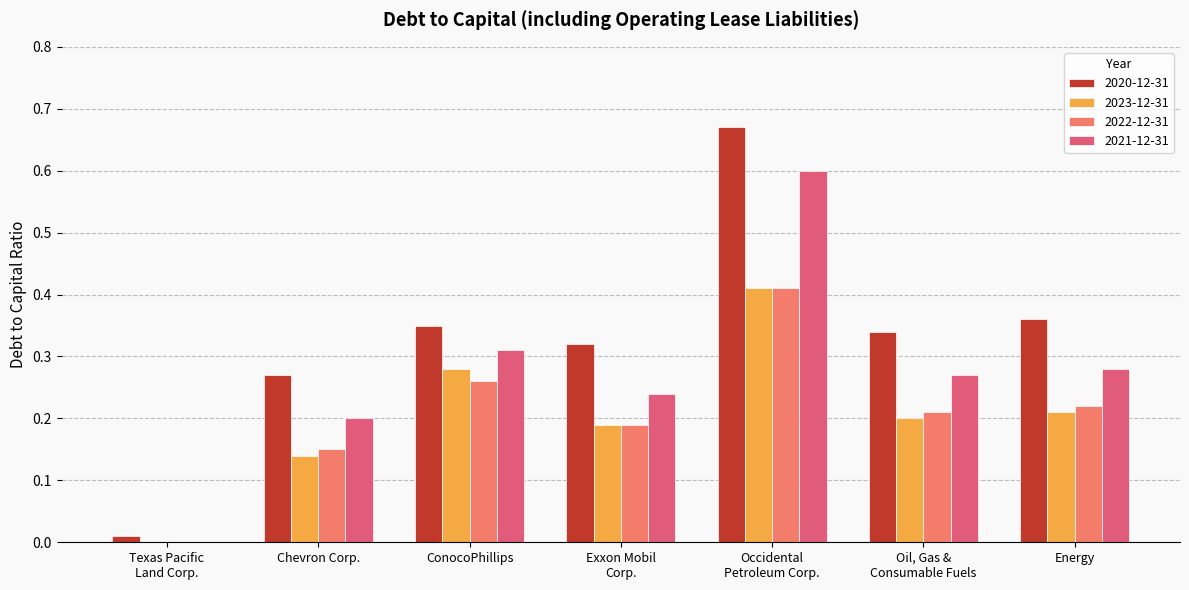

Is it true that 2021-12-31 equals 0.2 at Chevron Corp.?

True